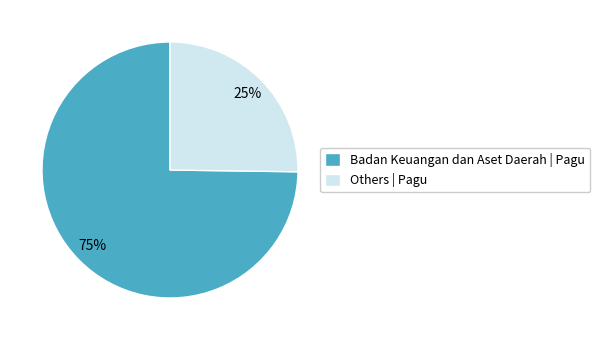

Is it true that Others | Pagu is 11% of the pie?

False